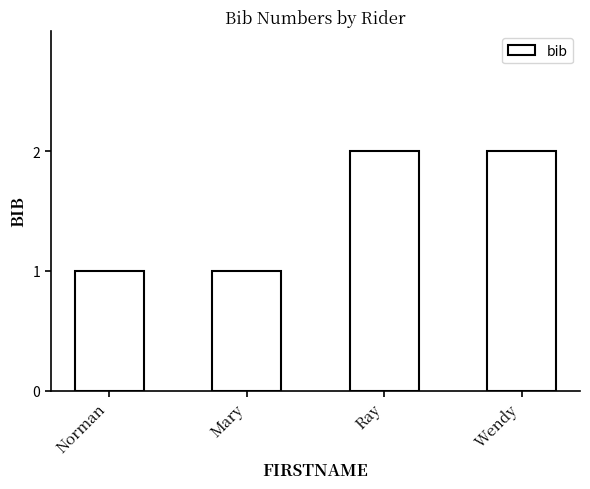

What is the sum of all values?

6